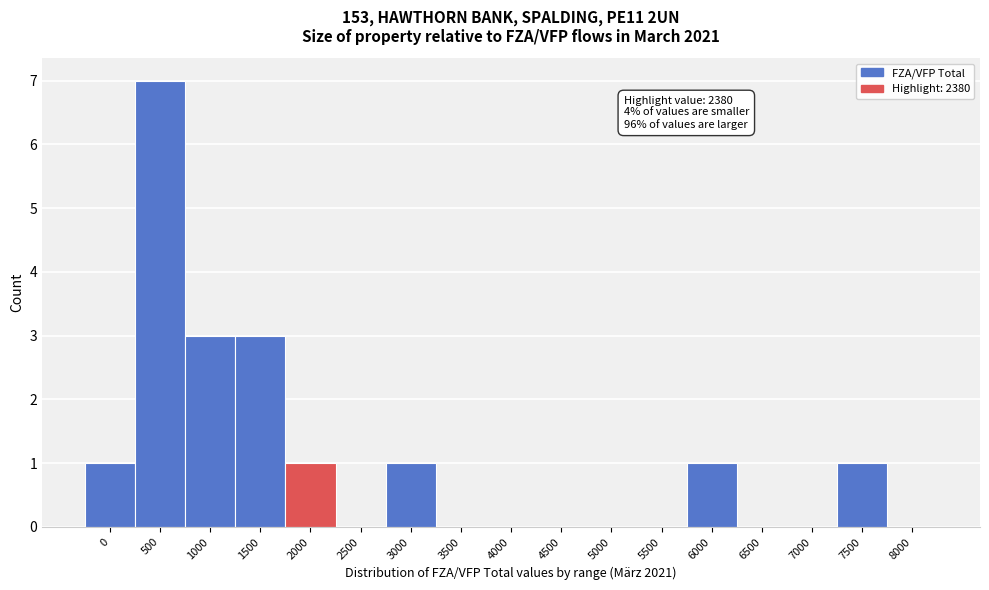

Reading left to right, what are all the values shown in this chart?

0=1	500=7	1000=3	1500=3	2000=1	2500=0	3000=1	3500=0	4000=0	4500=0	5000=0	5500=0	6000=1	6500=0	7000=0	7500=1	8000=0